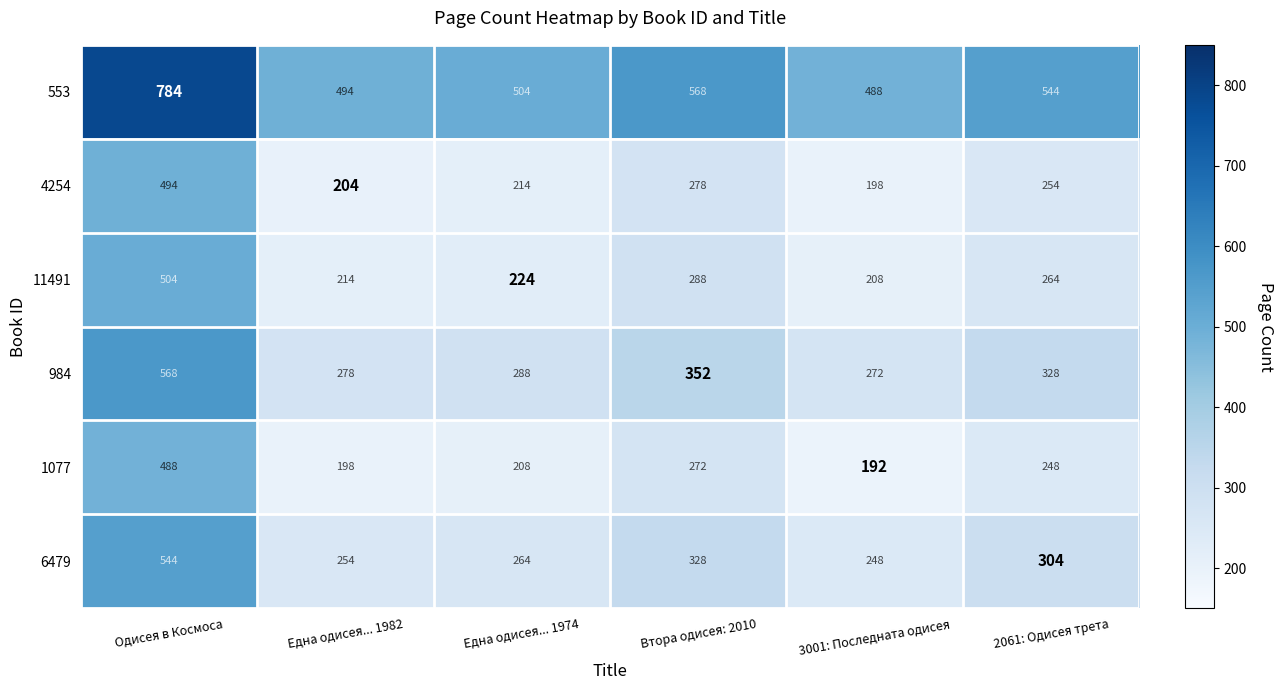

True or false: 1077 has a value of 261 at Одисея в Космоса.

False